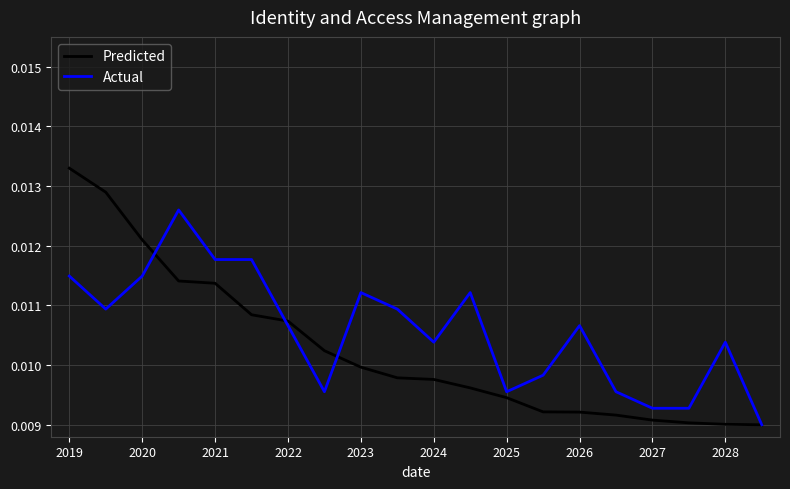

Which series has the largest range (max minus min)?

Predicted